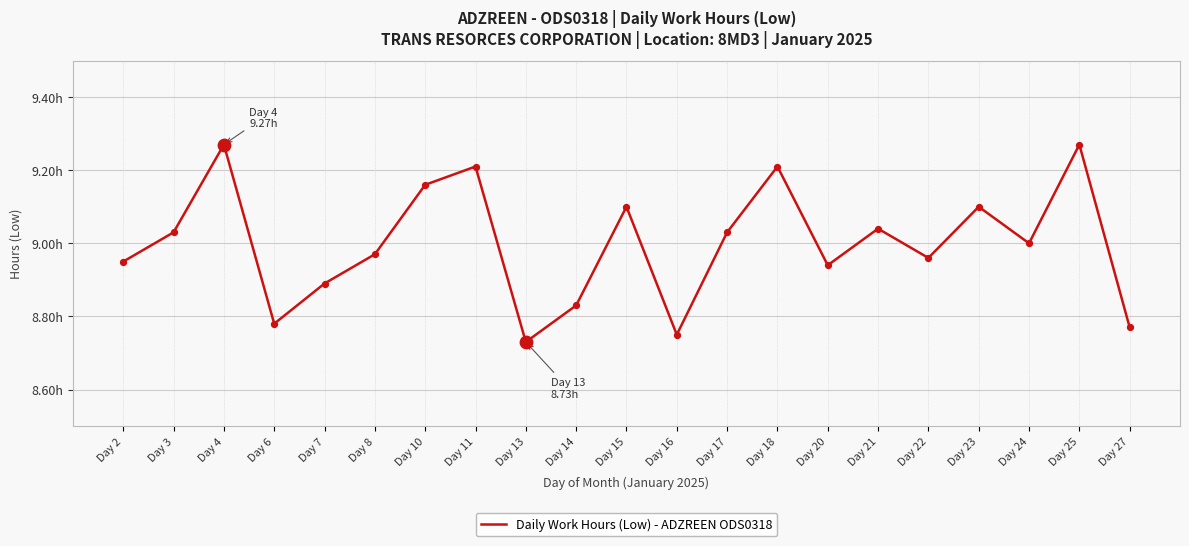

Which has a higher value, Day 25 or Day 24?

Day 25